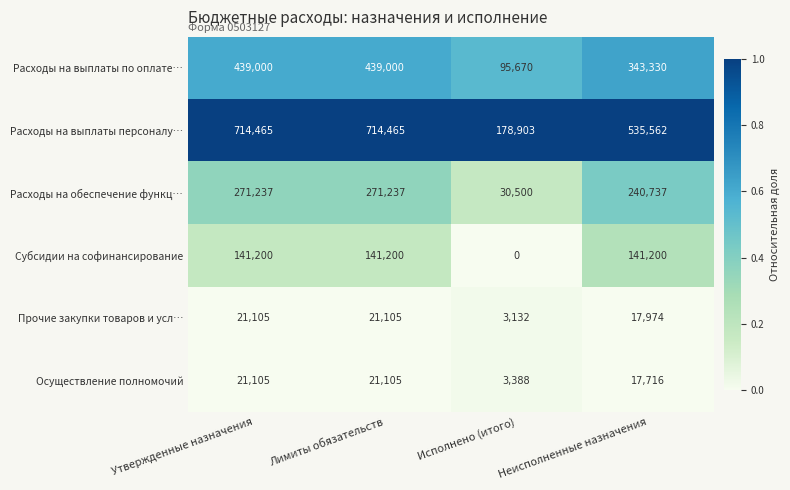

Rank the series at Исполнено (итого) from lowest to highest value.

Субсидии на софинансирование, Прочие закупки товаров и усл…, Осуществление полномочий, Расходы на обеспечение функц…, Расходы на выплаты по оплате…, Расходы на выплаты персоналу…